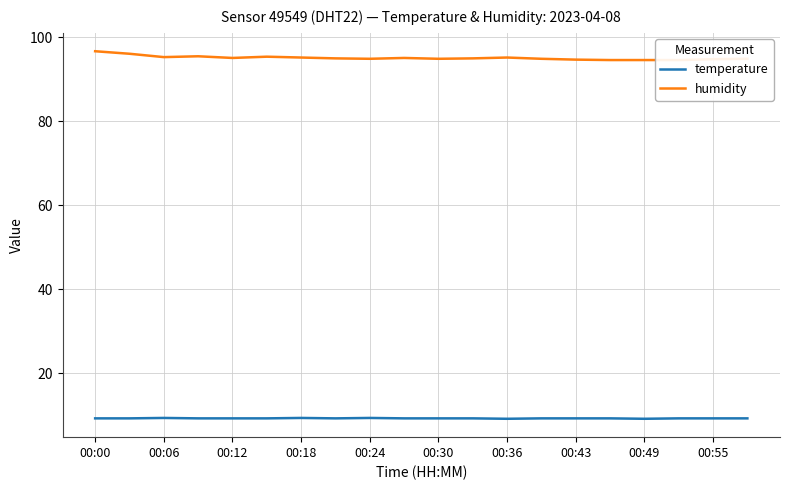

At which label does humidity first exceed 95?

00:00